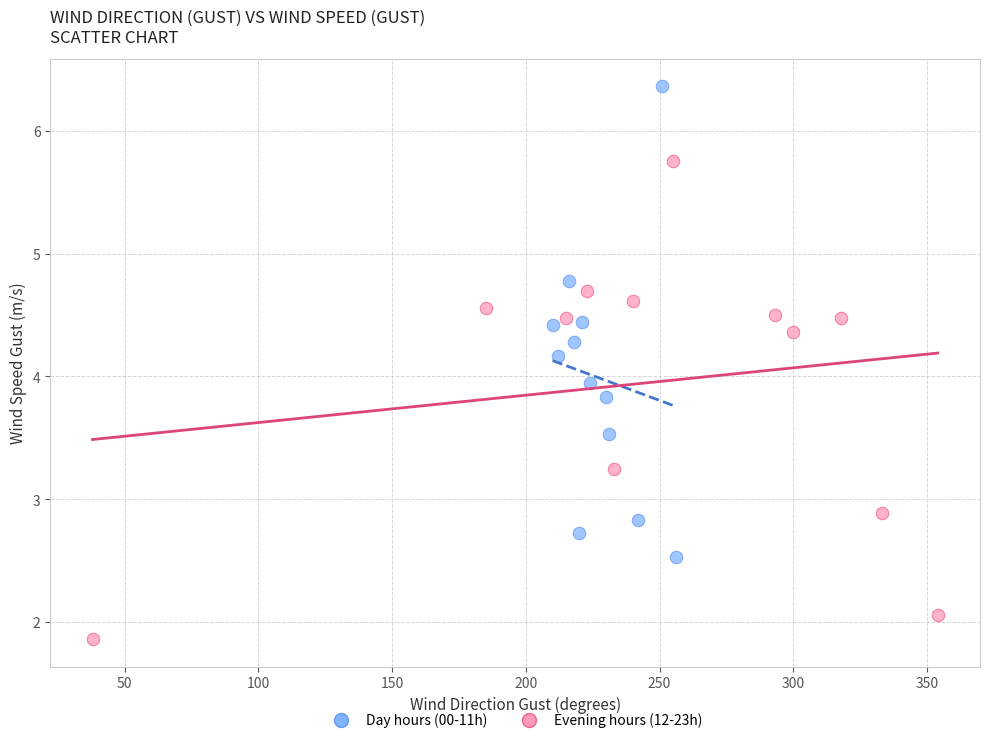

Which series contains the lowest Y value?

Evening hours (12-23h)